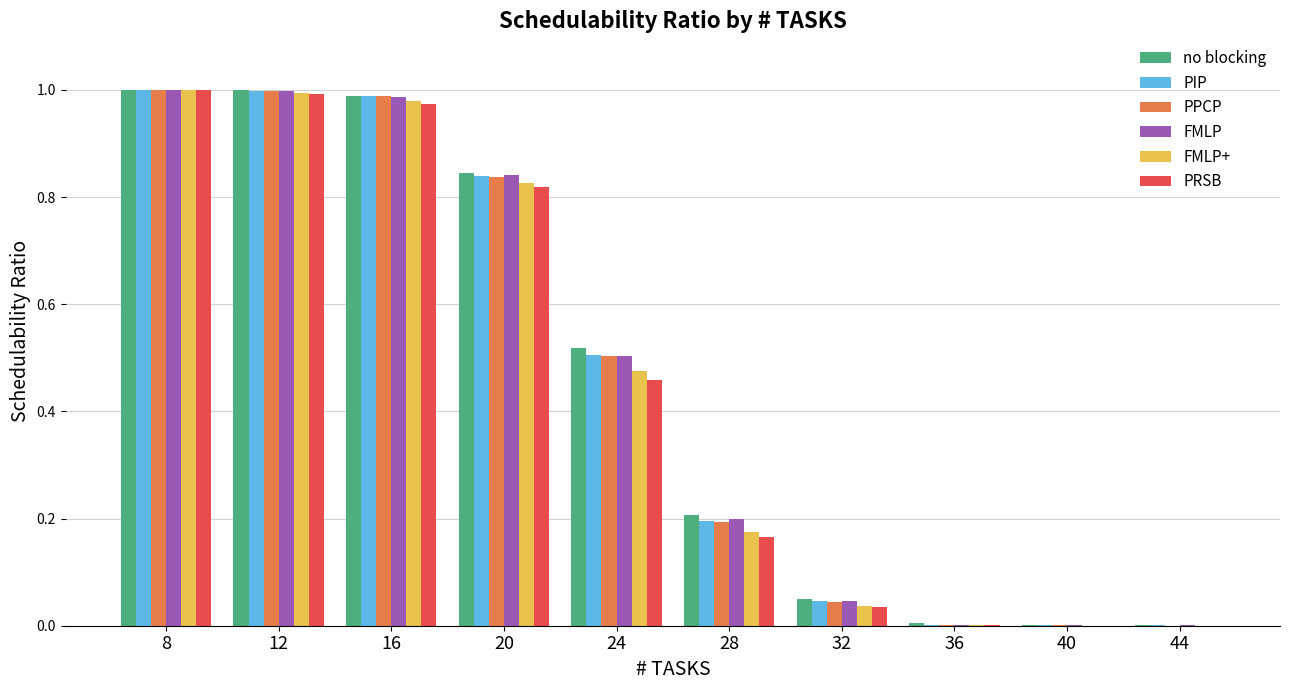

True or false: FMLP has a value of 0.0 at 40.

True